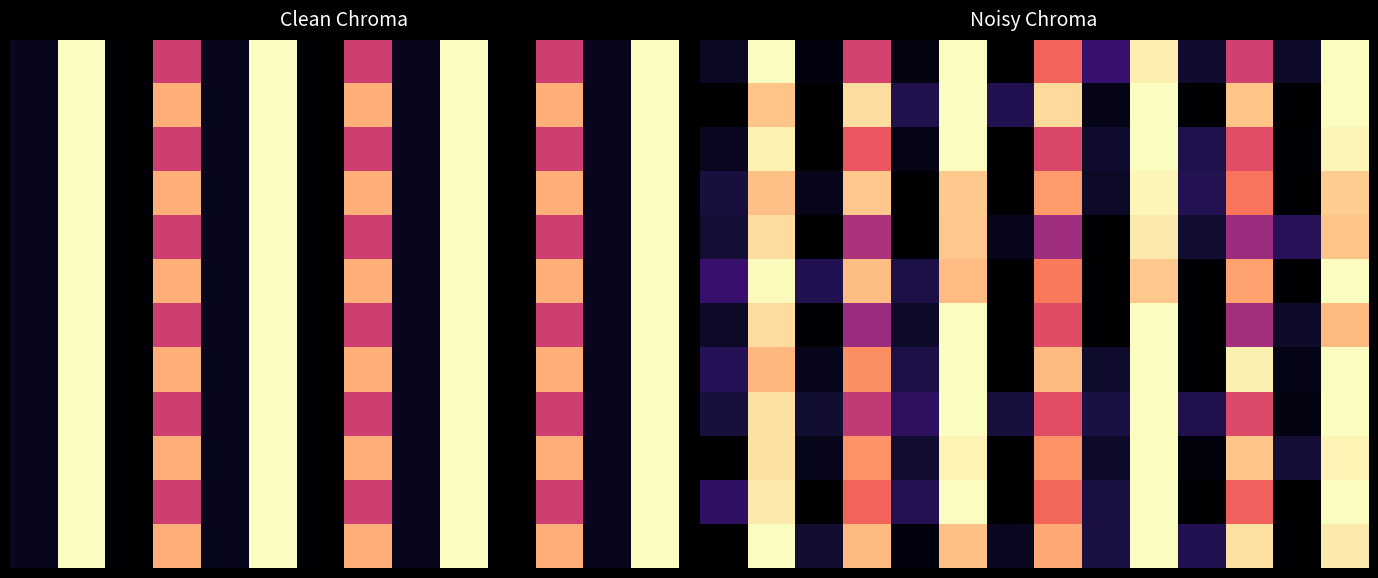

Which category has the lowest value across all series?

6